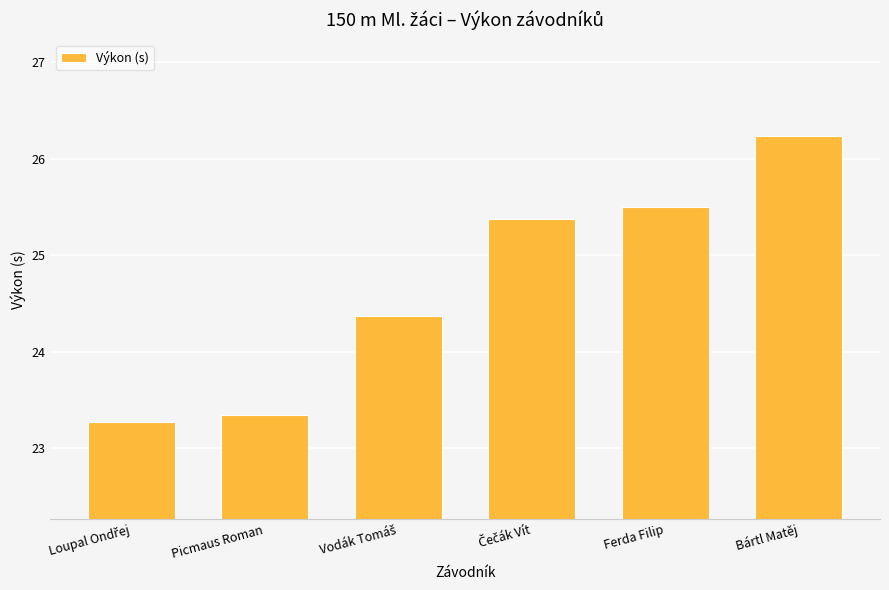

Reading right to left, list all the values displayed in this chart.

26.2	25.5	25.4	24.4	23.3	23.3